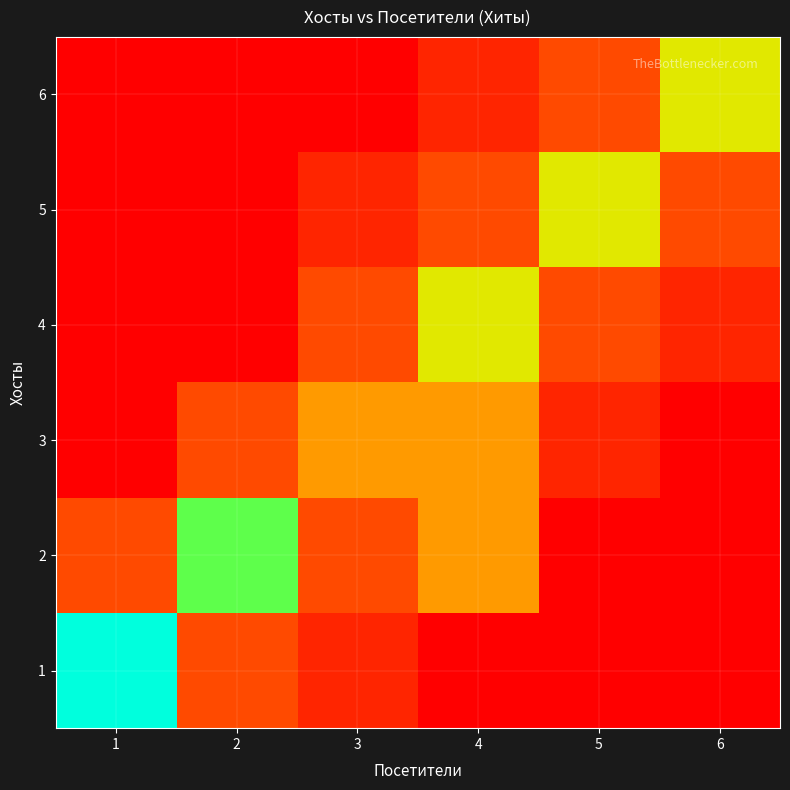

Which series has the largest total across all categories?

2